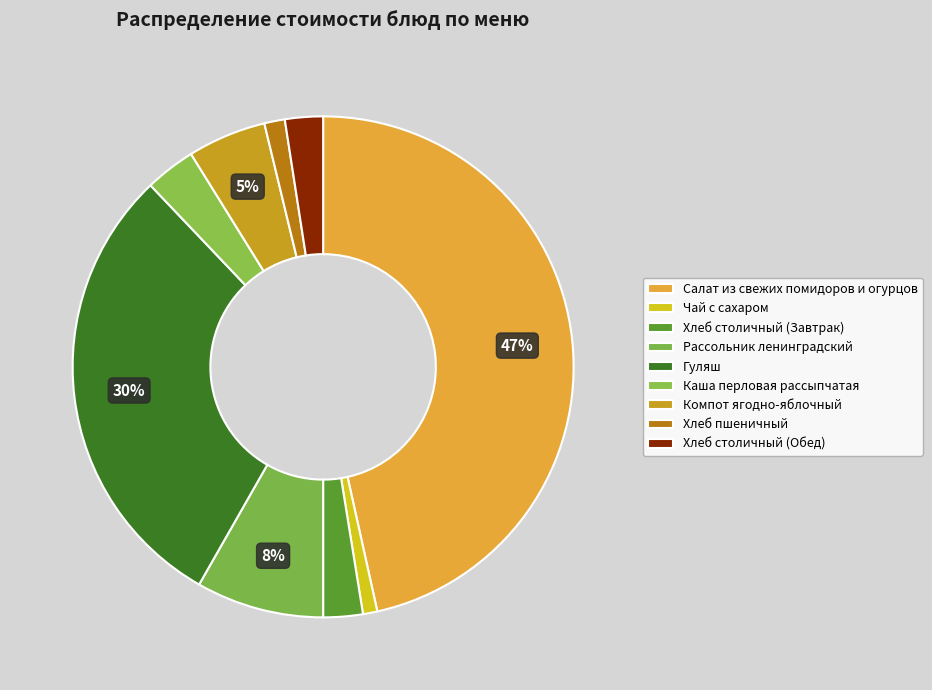

How many slices are in this pie chart?

9